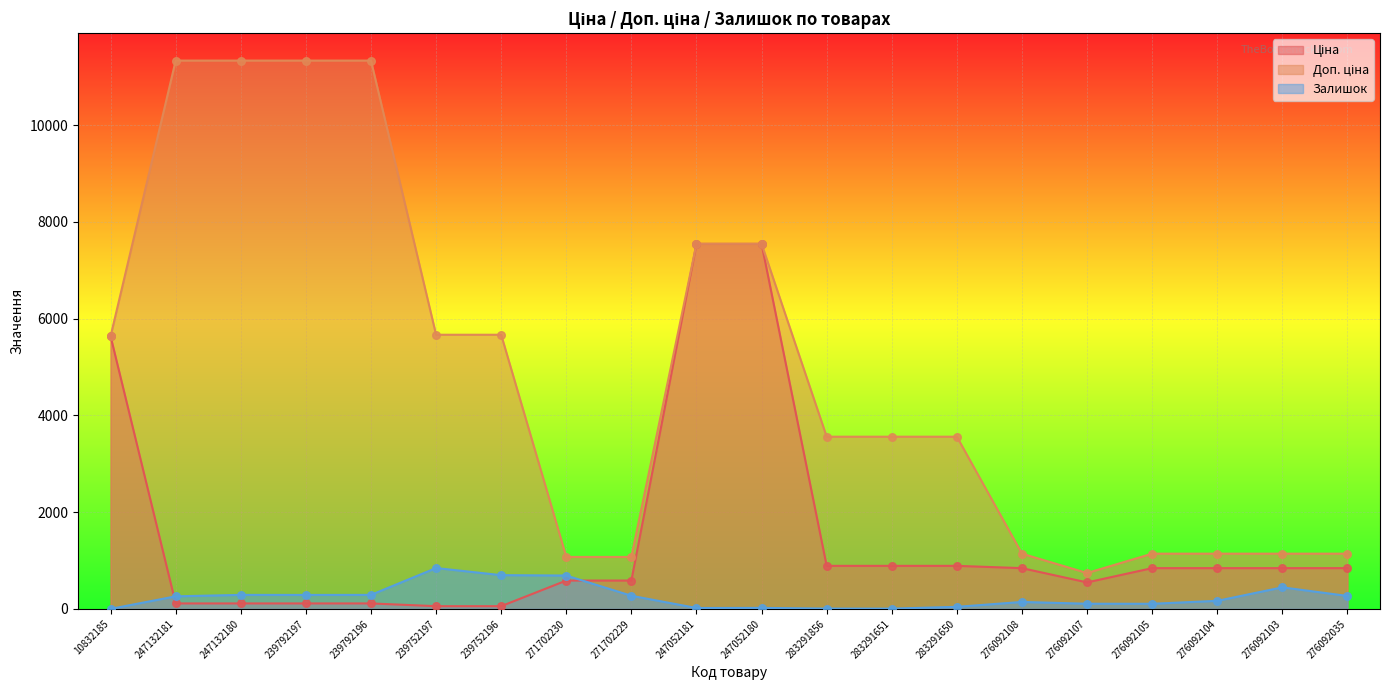

What are all the series names shown in the legend?

Ціна, Доп. ціна, Залишок